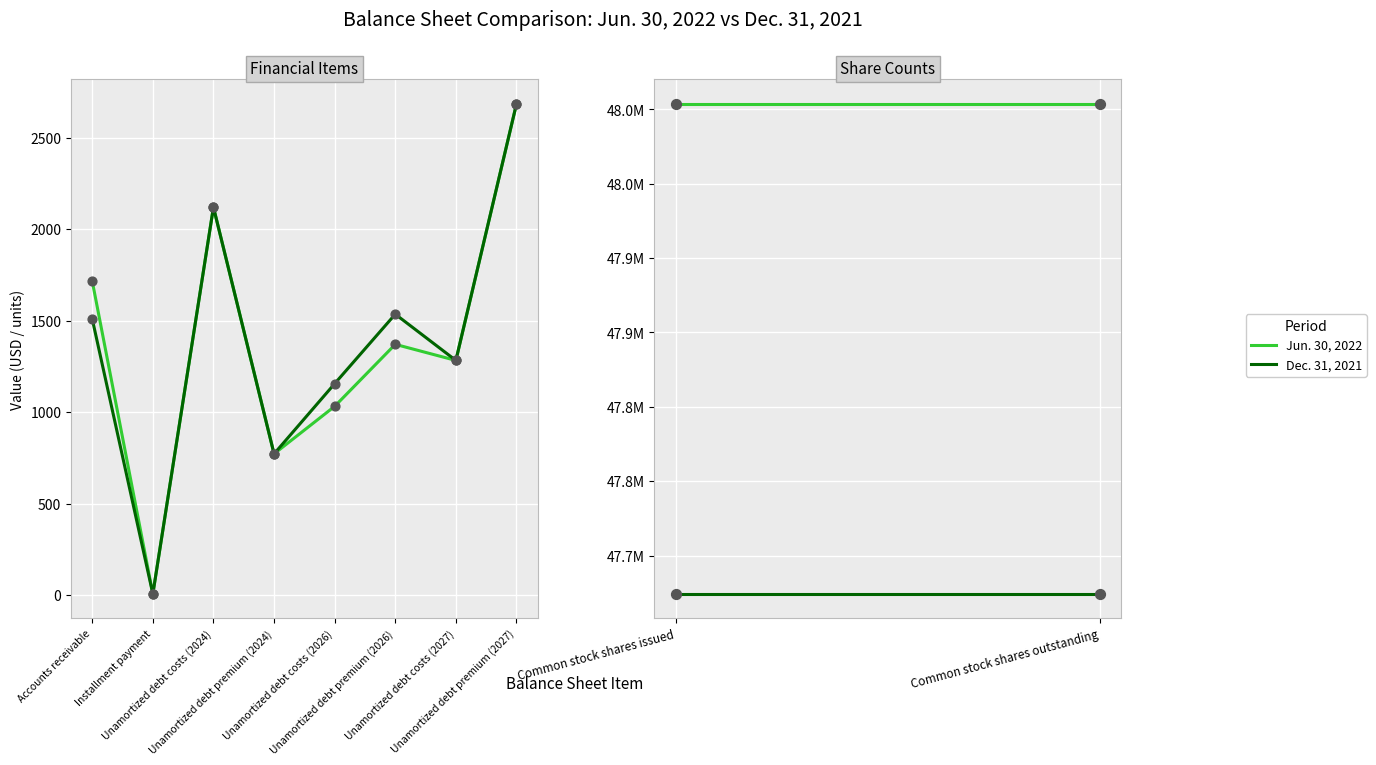

Which series has the largest Y range (max minus min)?

Jun. 30, 2022